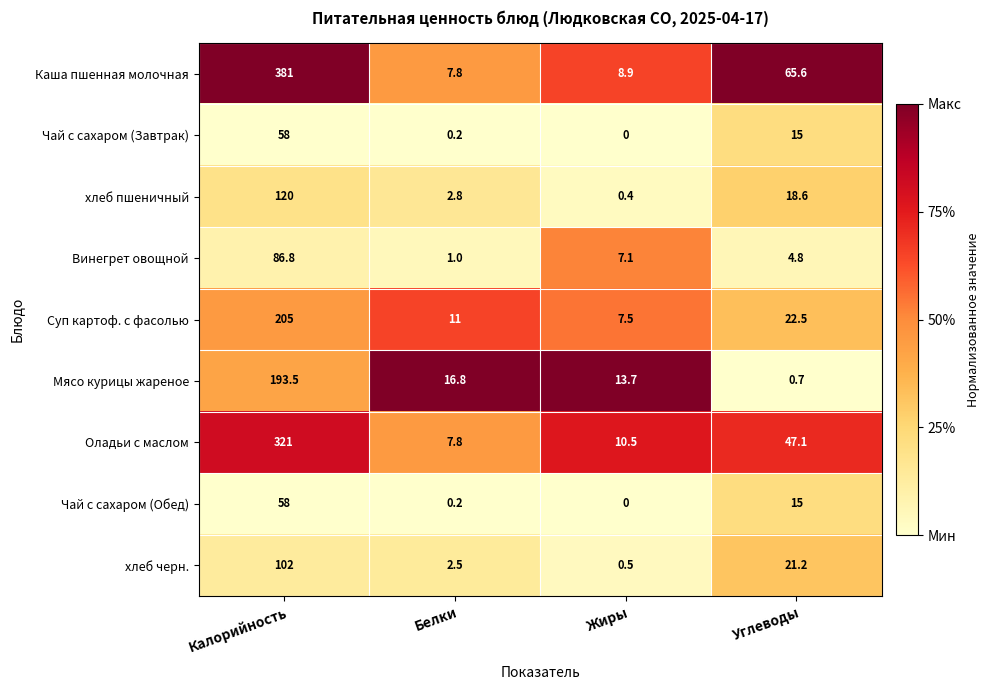

Rank the categories by Мясо курицы жареное value from highest to lowest.

Калорийность, Белки, Жиры, Углеводы